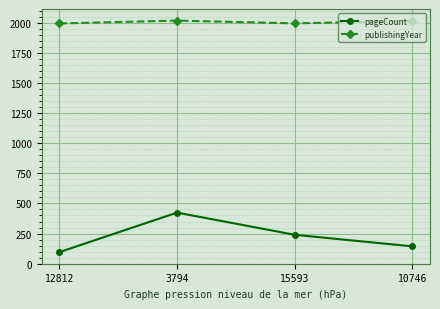

Which series changed the most between 12812 and 3794?

pageCount